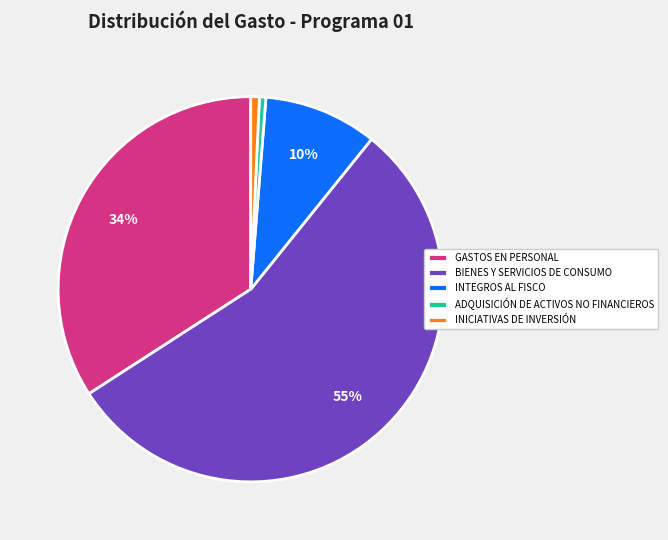

To the nearest percent, what is the difference between the INICIATIVAS DE INVERSIÓN and INTEGROS AL FISCO slice percentages?

9%